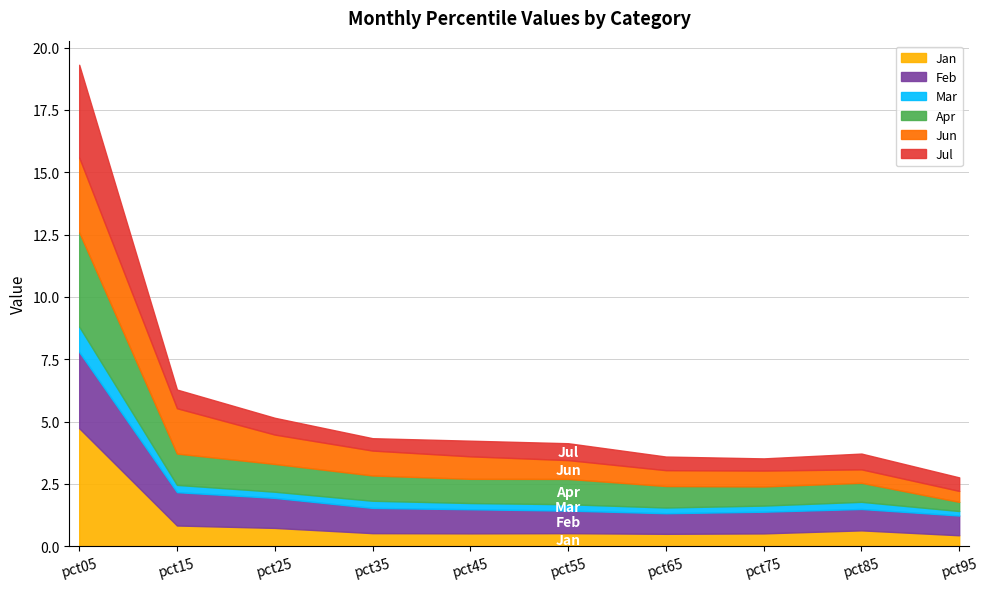

How many interior local valleys does the Jun series have?

1